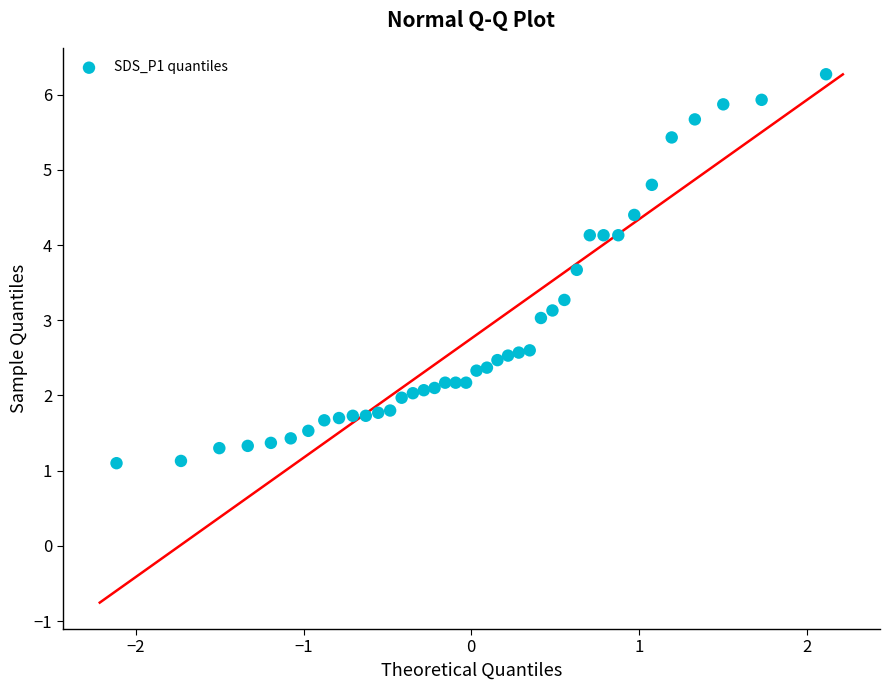

What is the range of X values (max minus min)?

4.2